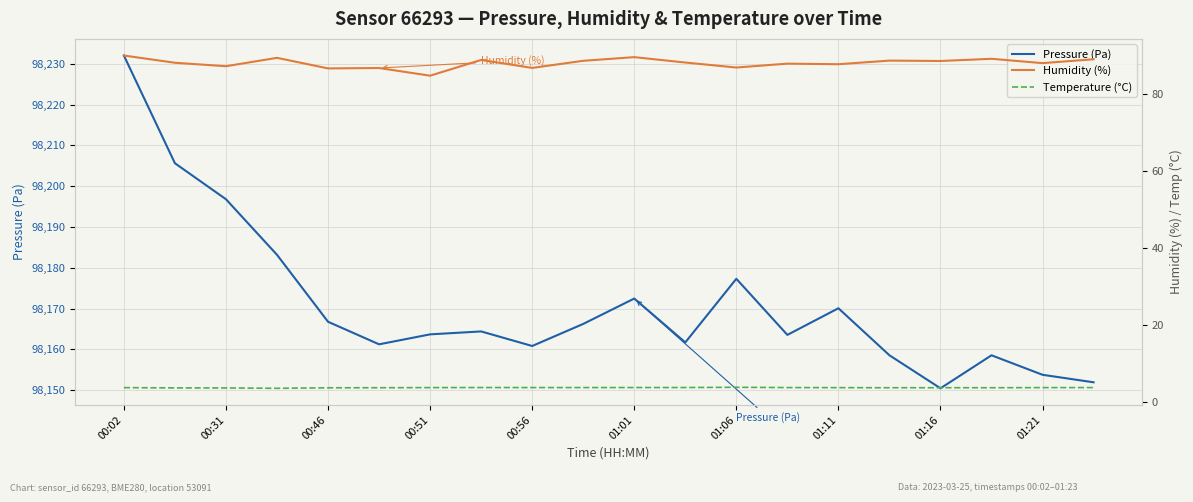

At which label does Pressure (Pa) reach its peak?

00:02